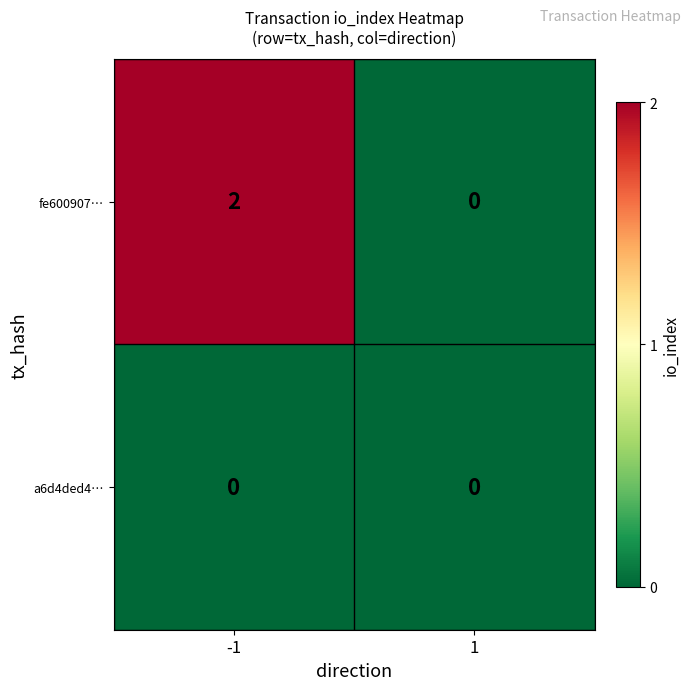

Rank the series by their average value, from lowest to highest.

a6d4ded4…, fe600907…